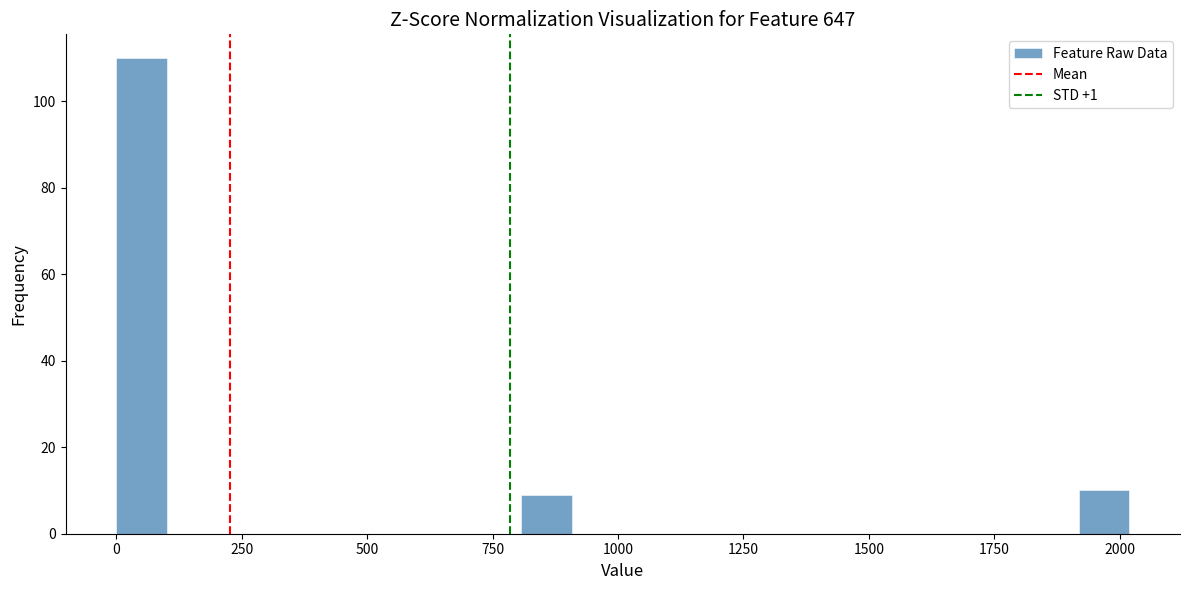

Around what value on the x-axis is the tallest bar? Give the approximate position of its centre, as read against the axis.

50